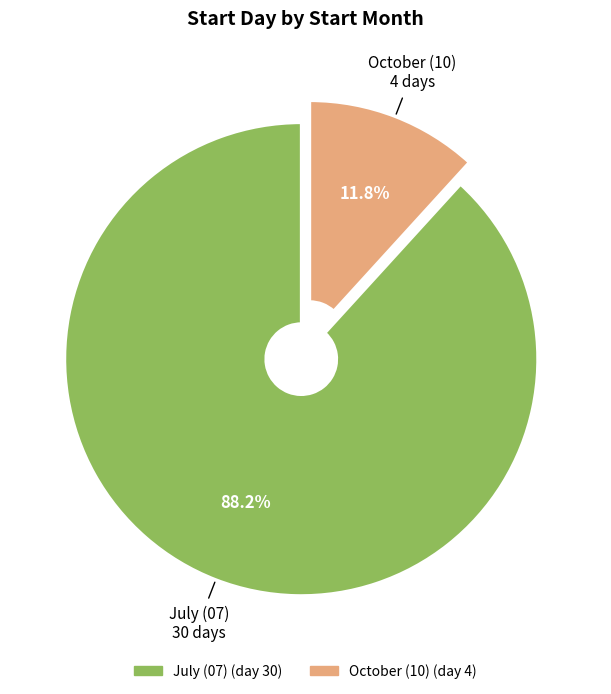

What is the ratio of the value at July (07) to the value at October (10)?

7.5